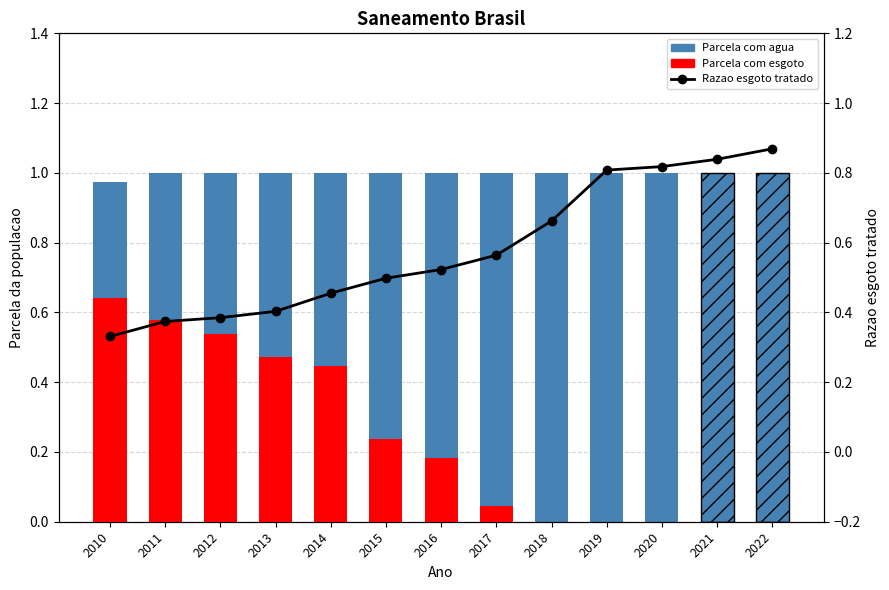

Rank the series by their maximum value, from lowest to highest.

Parcela com esgoto, Razao esgoto tratado, Parcela com agua